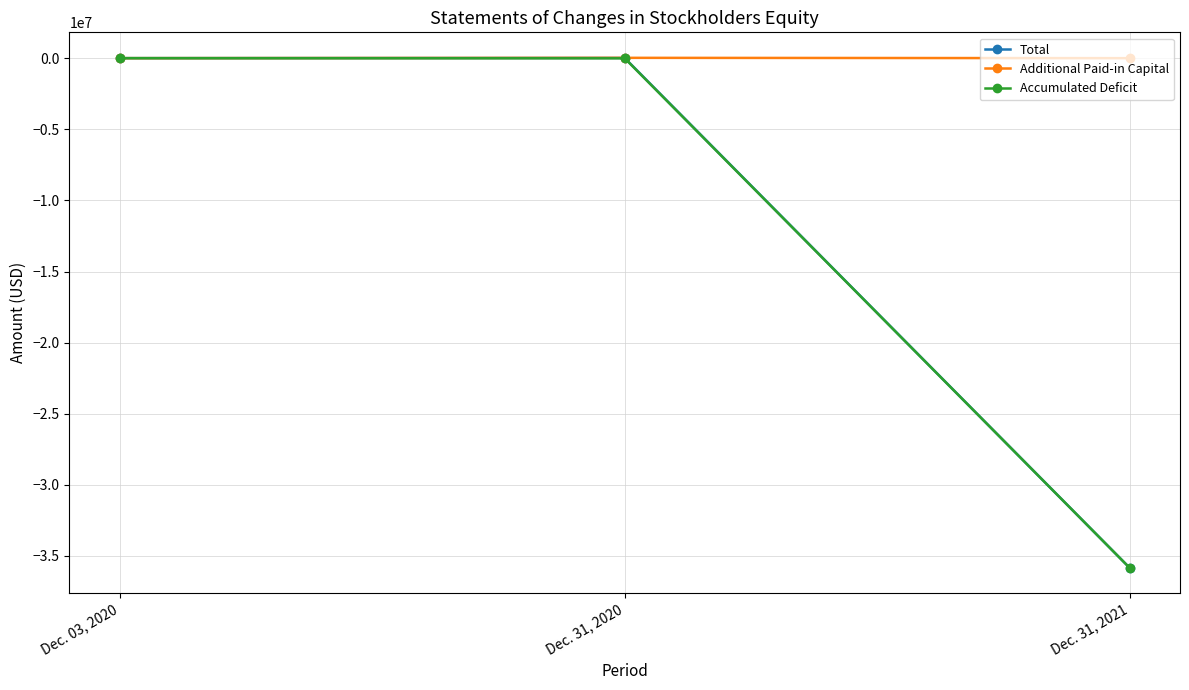

The value of Total at Dec. 03, 2020 is 0. True or false?

True